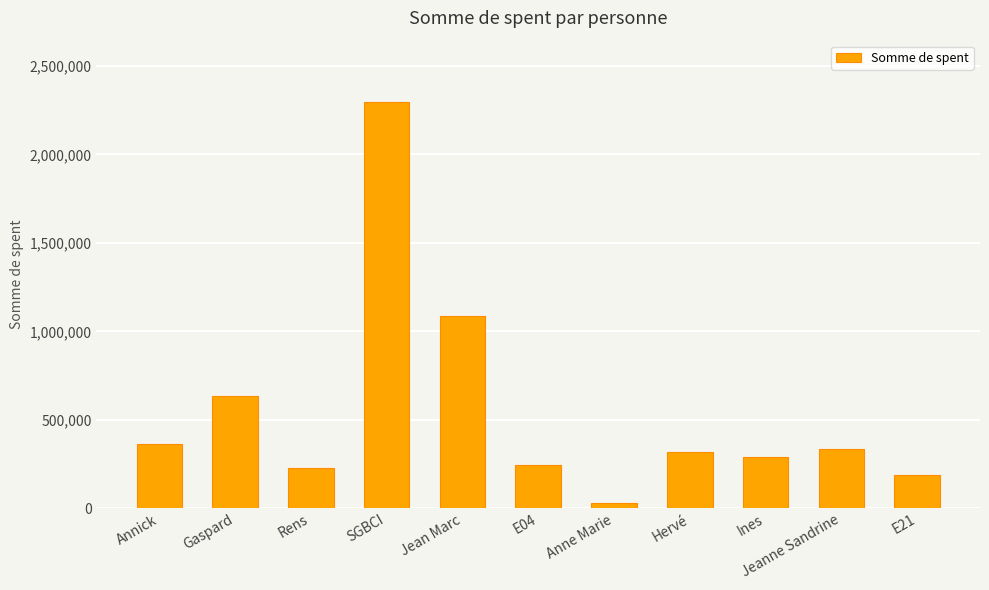

Does the chart contain any negative values?

No